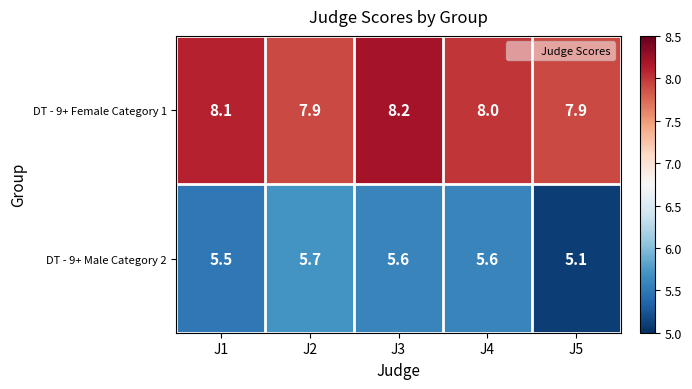

What is the difference between the second highest and minimum values in the DT - 9+ Male Category 2 series?

0.5